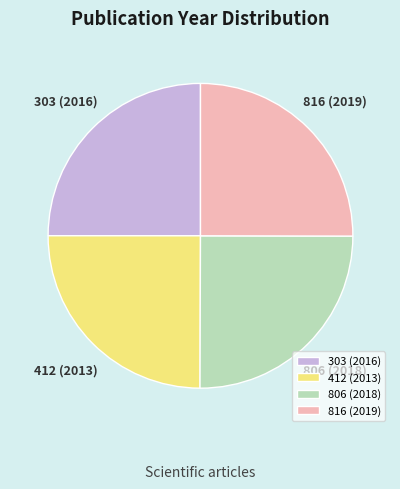

Is there any slice that represents more than half of the pie?

No